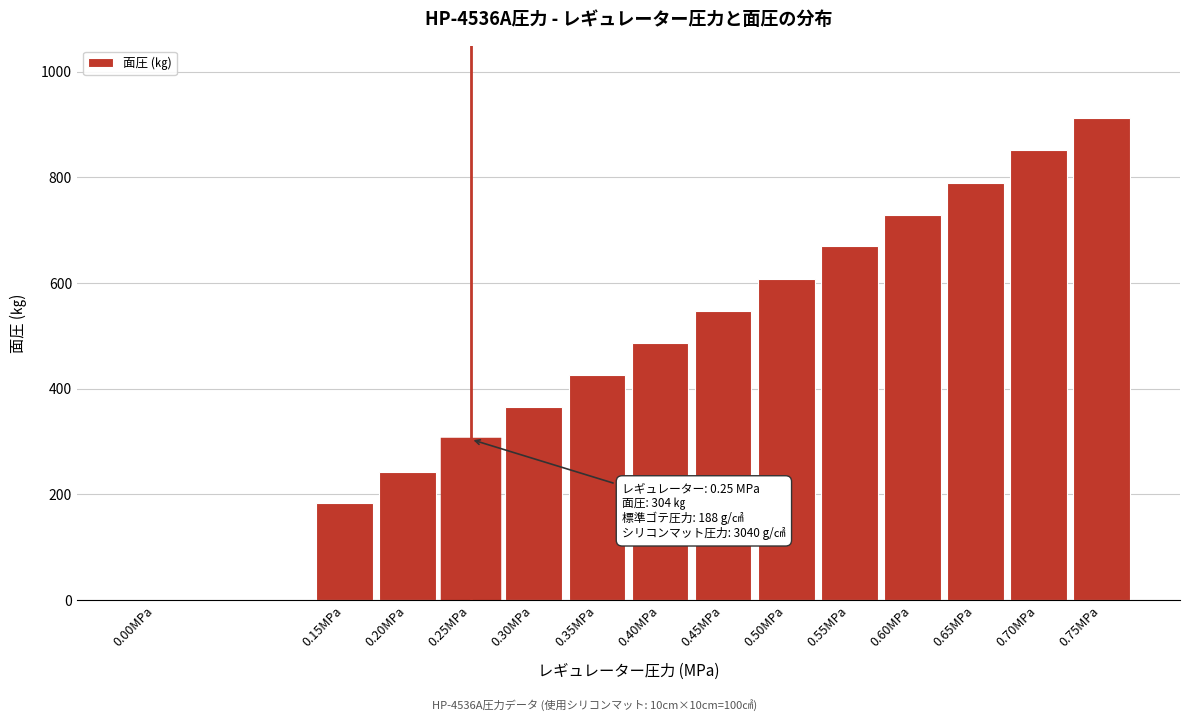

Reading left to right, extract all data points from this chart.

0.00MPa=0	0.15MPa=183	0.20MPa=243	0.25MPa=304	0.30MPa=365	0.35MPa=426	0.40MPa=486	0.45MPa=547	0.50MPa=608	0.55MPa=669	0.60MPa=729	0.65MPa=790	0.70MPa=851	0.75MPa=912